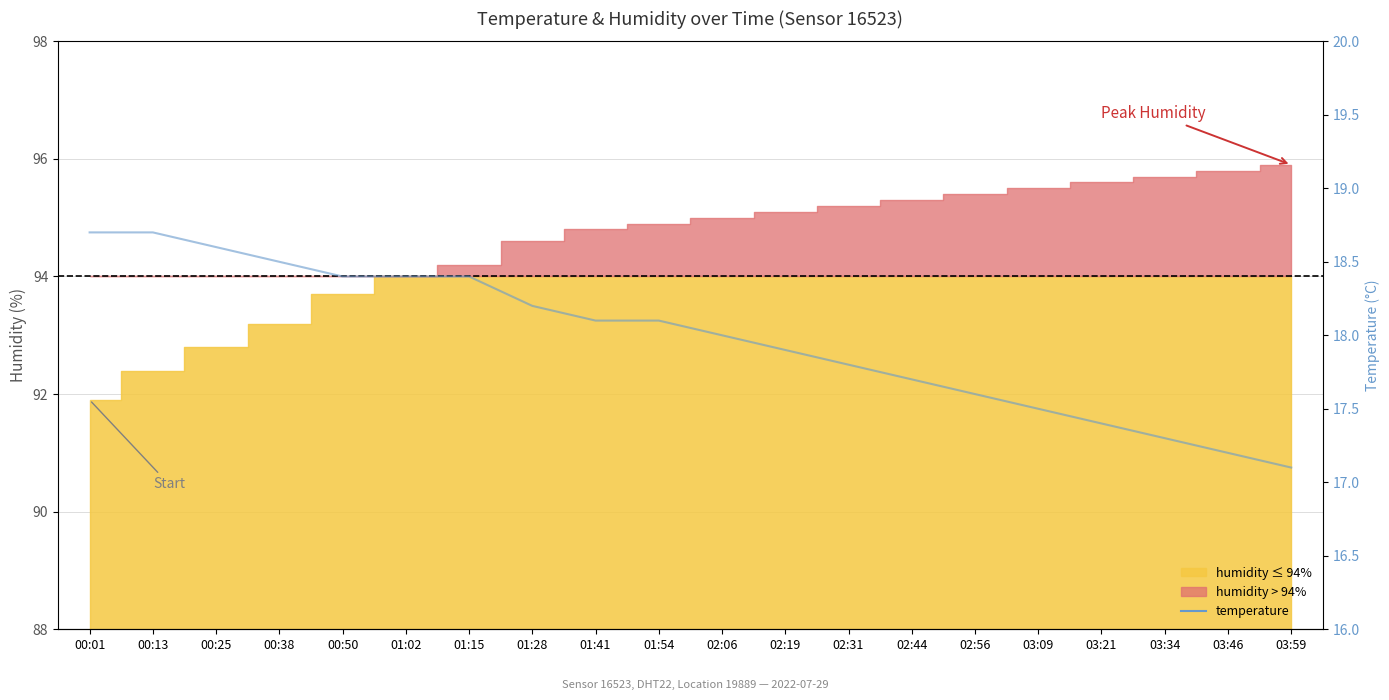

What is the label of the 18th point from the right?

00:25